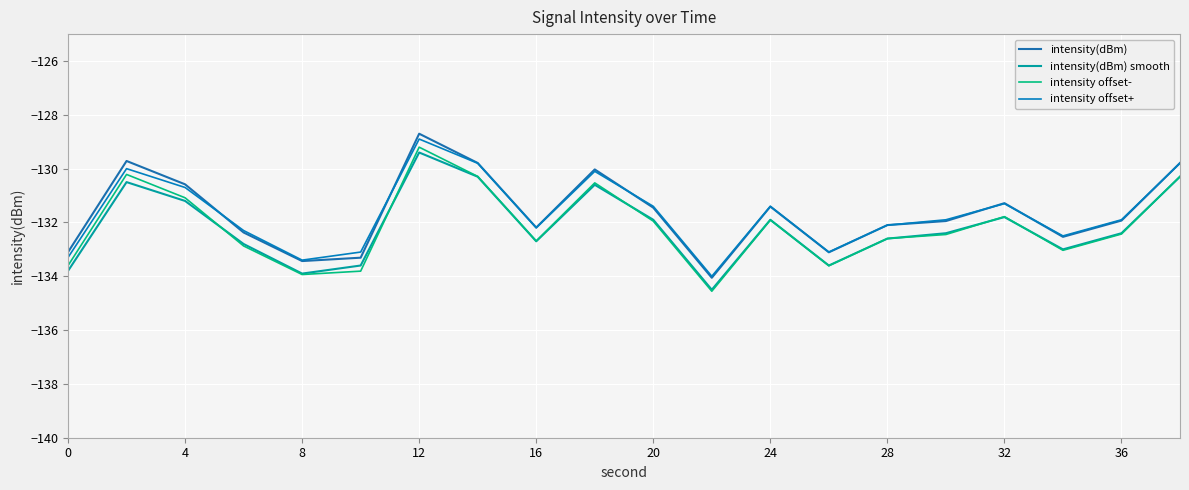

What is the highest value of the intensity offset- series?

-129.2